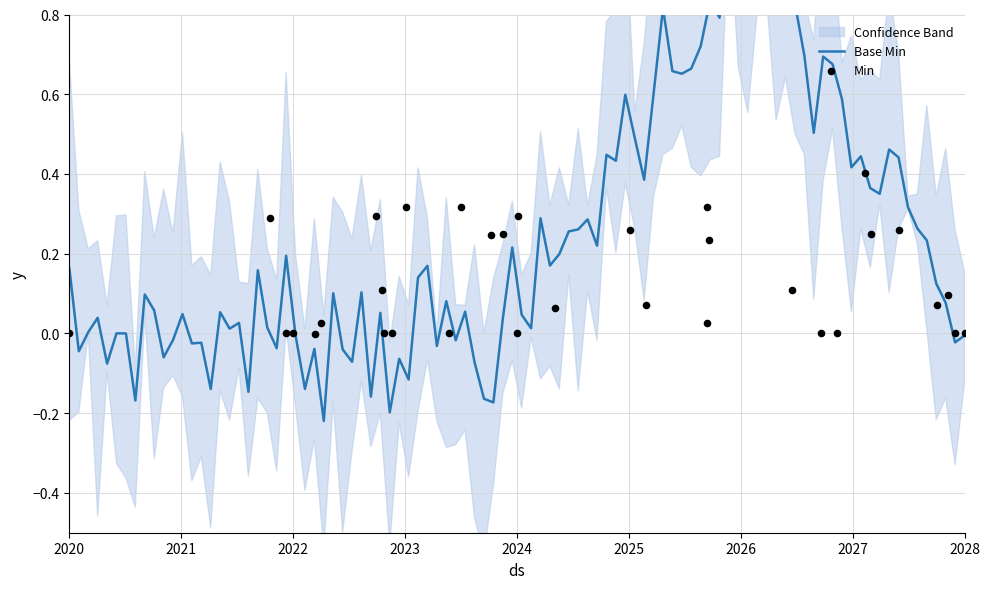

Which series contains the highest Y value?

Base Min